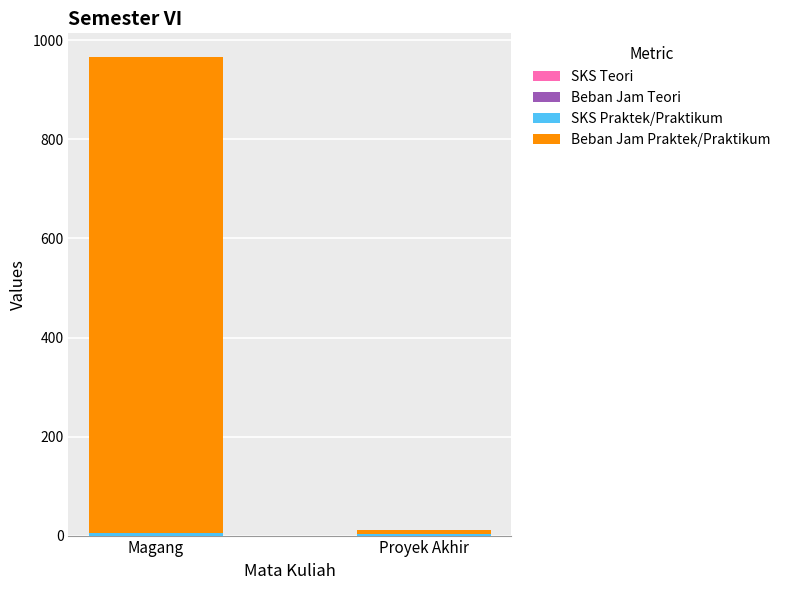

Count the number of data series in this chart.

2